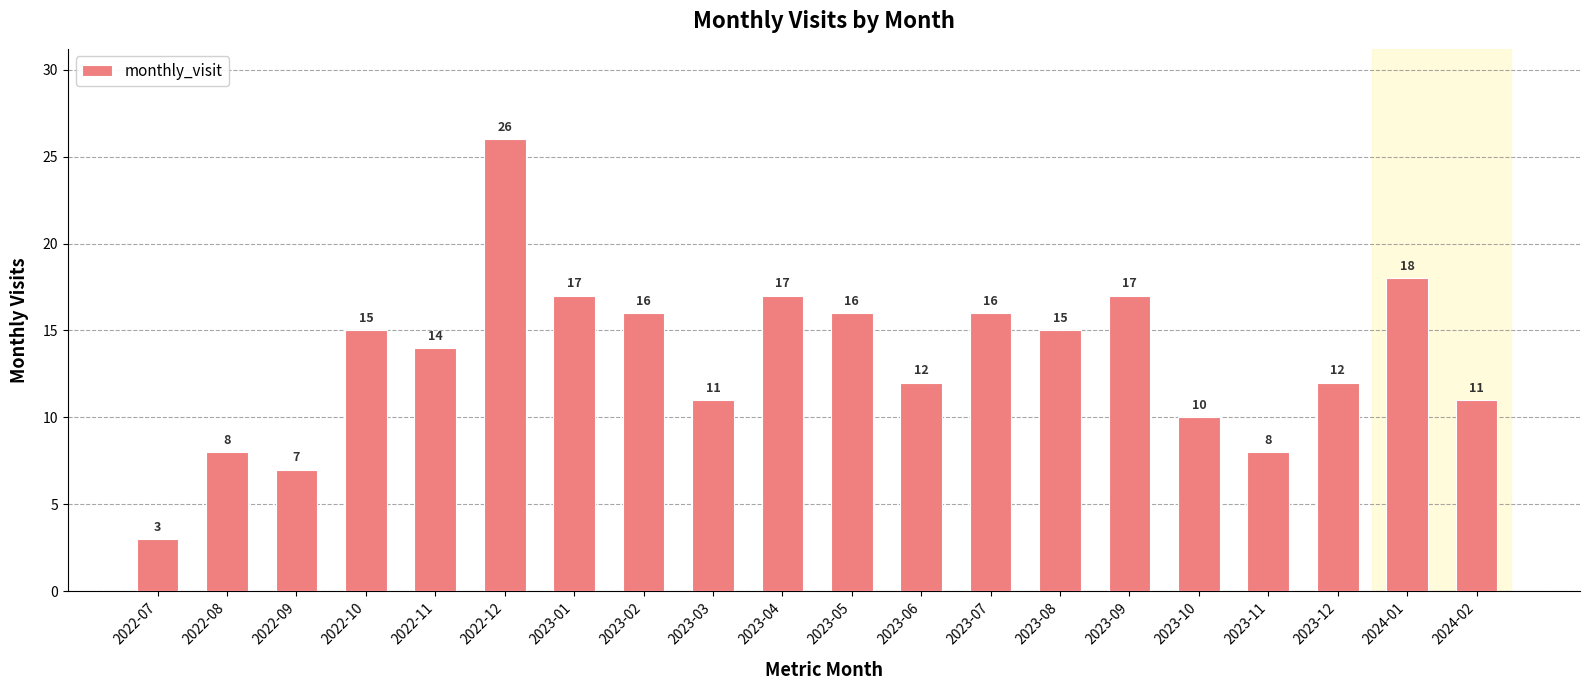

What is the change in value from 2023-02 to 2024-01?

+2